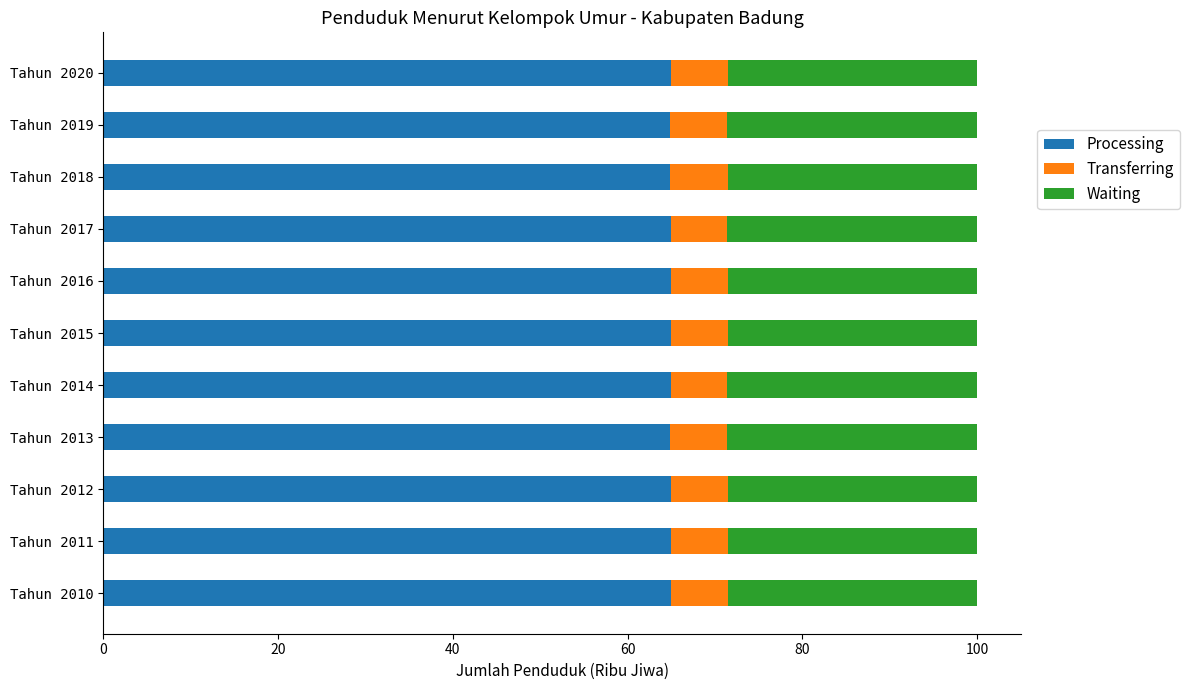

What is the total value across all series at Tahun 2010?

100.0